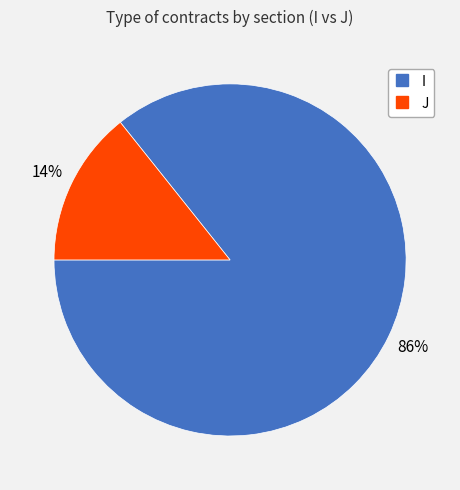

Is there any slice that represents more than half of the pie?

Yes